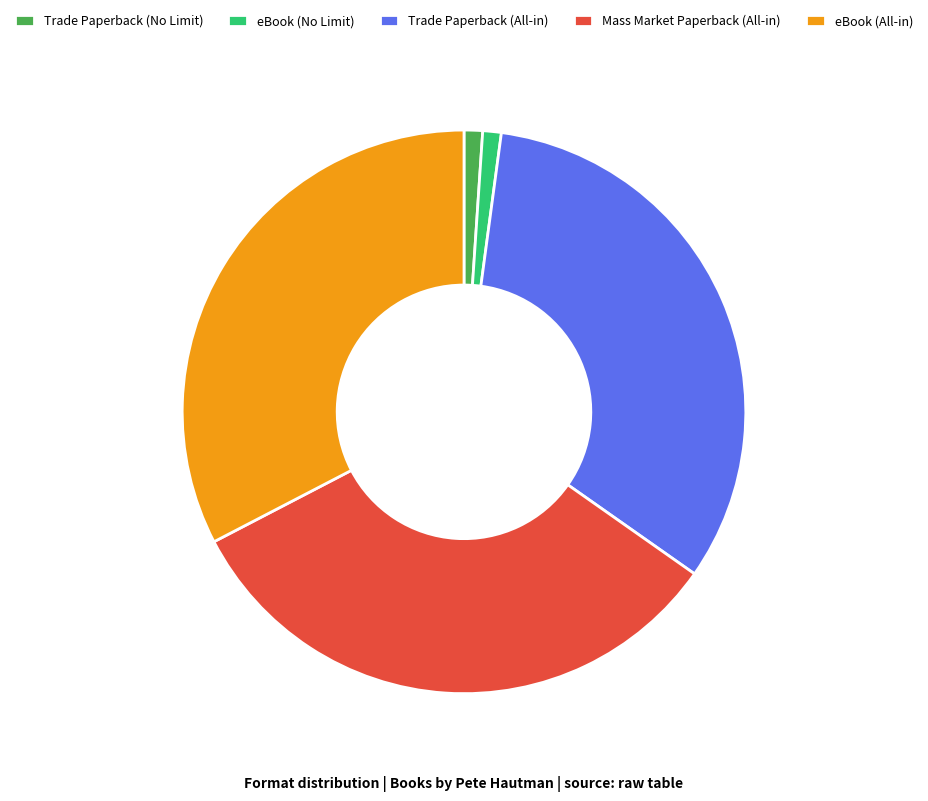

How many segments does this pie chart have?

5